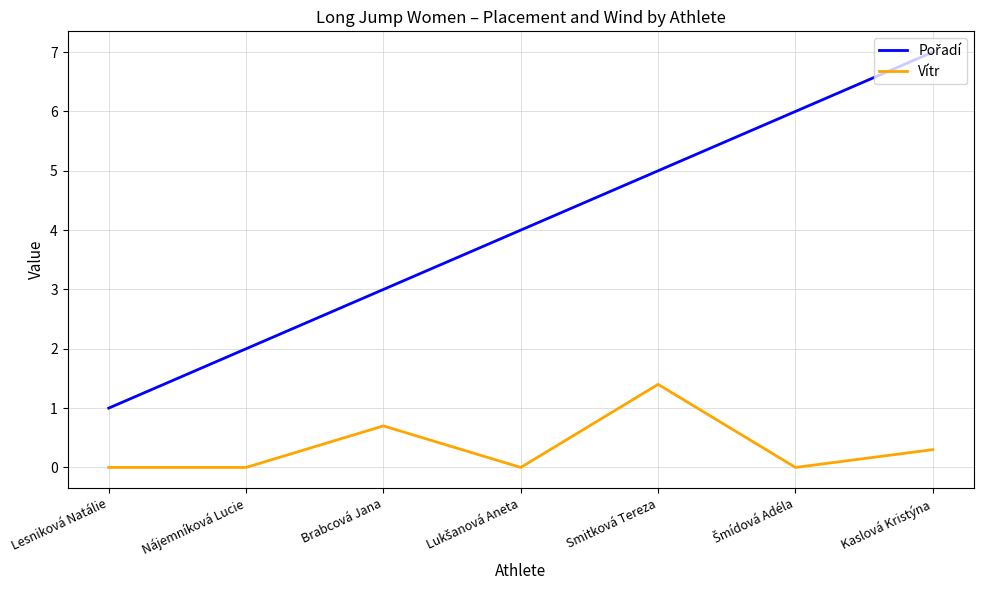

What is the total value across all series at Brabcová Jana?

3.7